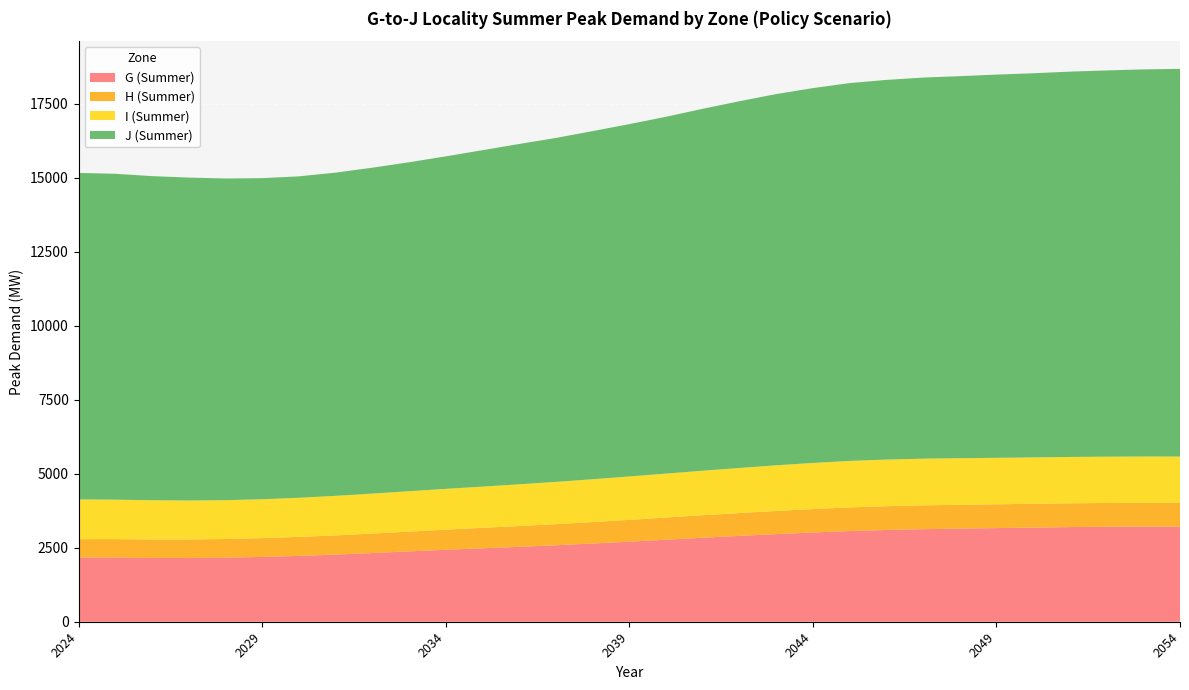

Reading right to left, list all the values displayed in this chart.

G (Summer): 2054=3216	2053=3216	2052=3210	2051=3199	2050=3182	2049=3164	2048=3147	2047=3128	2046=3101	2045=3064	2044=3016	2043=2961	2042=2902	2041=2839	2040=2773	2039=2707	2038=2644	2037=2584	2036=2531	2035=2482	2034=2432	2033=2378	2032=2322	2031=2269	2030=2225	2029=2191	2028=2166	2027=2155	2026=2156	2025=2168	2024=2174
H (Summer): 2054=803	2053=803	2052=803	2051=804	2050=804	2049=805	2048=805	2047=806	2046=803	2045=800	2044=791	2043=782	2042=771	2041=760	2040=748	2039=736	2038=725	2037=714	2036=703	2035=692	2034=680	2033=667	2032=657	2031=649	2030=641	2029=634	2028=630	2027=626	2026=625	2025=624	2024=617
I (Summer): 2054=1563	2053=1564	2052=1565	2051=1565	2050=1567	2049=1570	2048=1574	2047=1576	2046=1576	2045=1570	2044=1559	2043=1543	2042=1523	2041=1504	2040=1485	2039=1466	2038=1446	2037=1428	2036=1410	2035=1392	2034=1378	2033=1366	2032=1351	2031=1336	2030=1323	2029=1314	2028=1312	2027=1316	2026=1325	2025=1333	2024=1342
J (Summer): 2054=13103	2053=13083	2052=13053	2051=13022	2050=12982	2049=12951	2048=12911	2047=12880	2046=12830	2045=12769	2044=12667	2043=12546	2042=12394	2041=12231	2040=12059	2039=11907	2038=11765	2037=11623	2036=11501	2035=11369	2034=11237	2033=11116	2032=11014	2031=10923	2030=10862	2029=10852	2028=10872	2027=10913	2026=10953	2025=11013	2024=11034